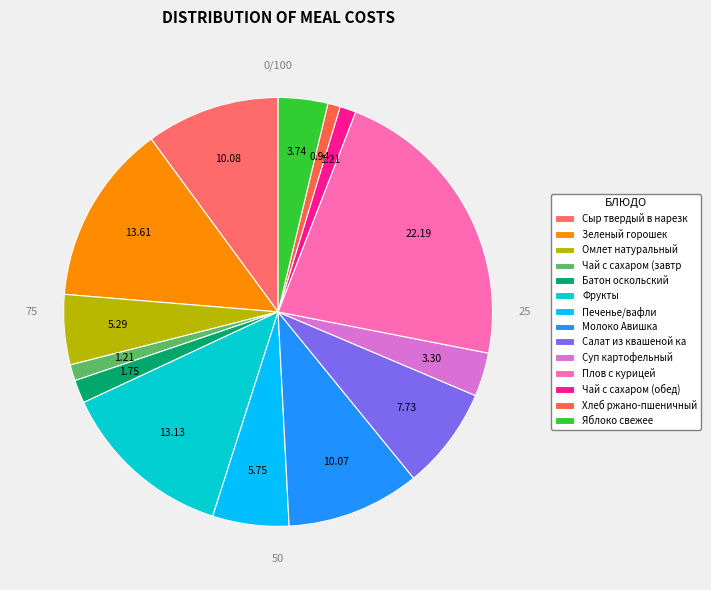

How many slices are in this pie chart?

14